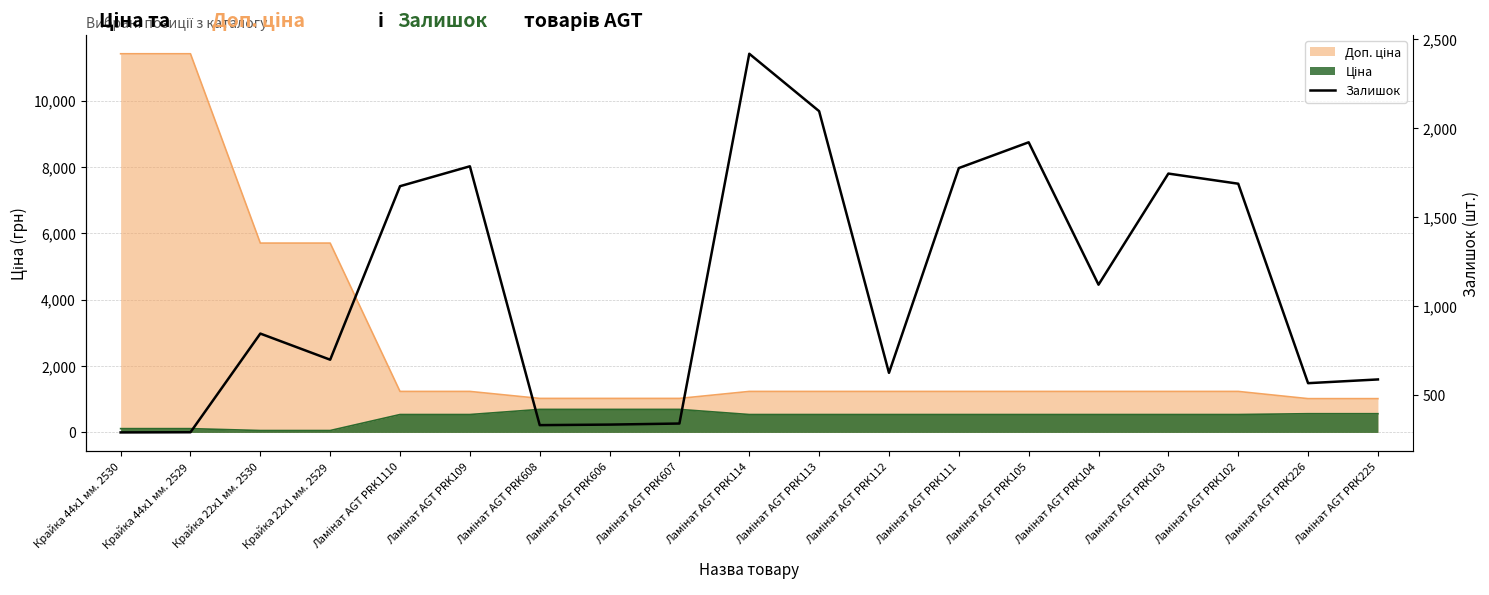

How many points are higher than both their immediate neighbors (excluding endpoints)?

5